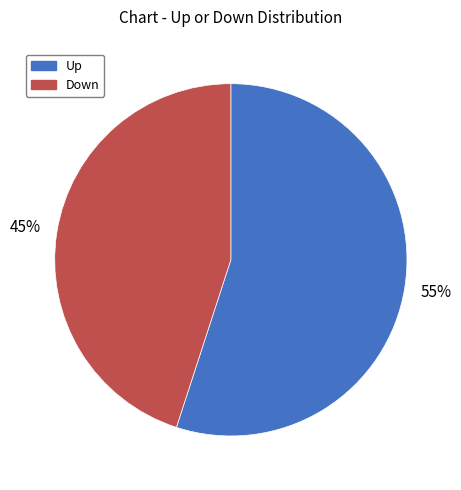

Does any single category account for the majority?

Yes